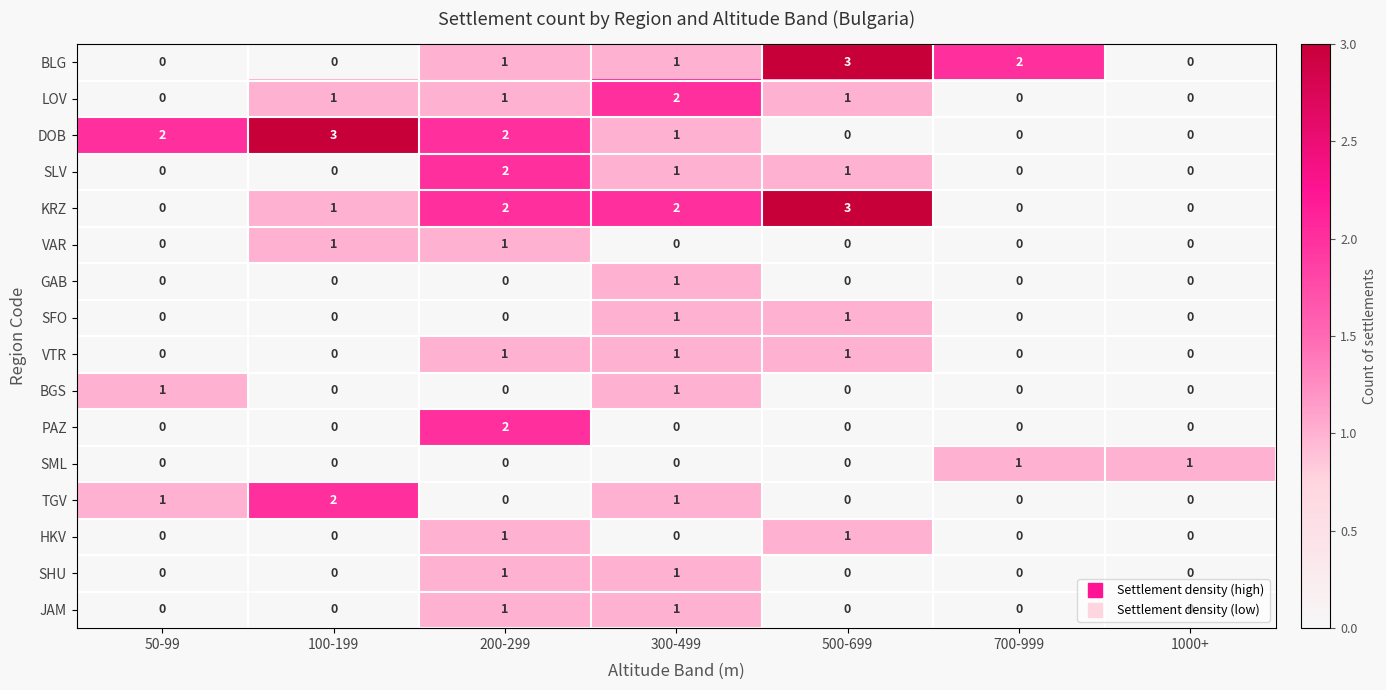

Between 200-299 and 300-499, which series saw the biggest shift?

PAZ